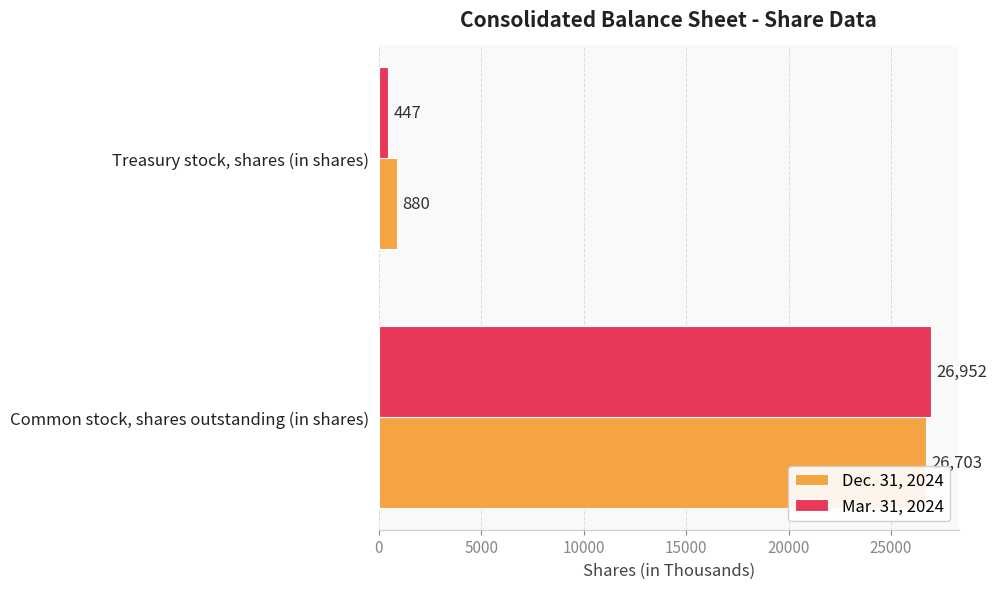

What is the difference between the maximum and minimum values in the Mar. 31, 2024 series?

26505